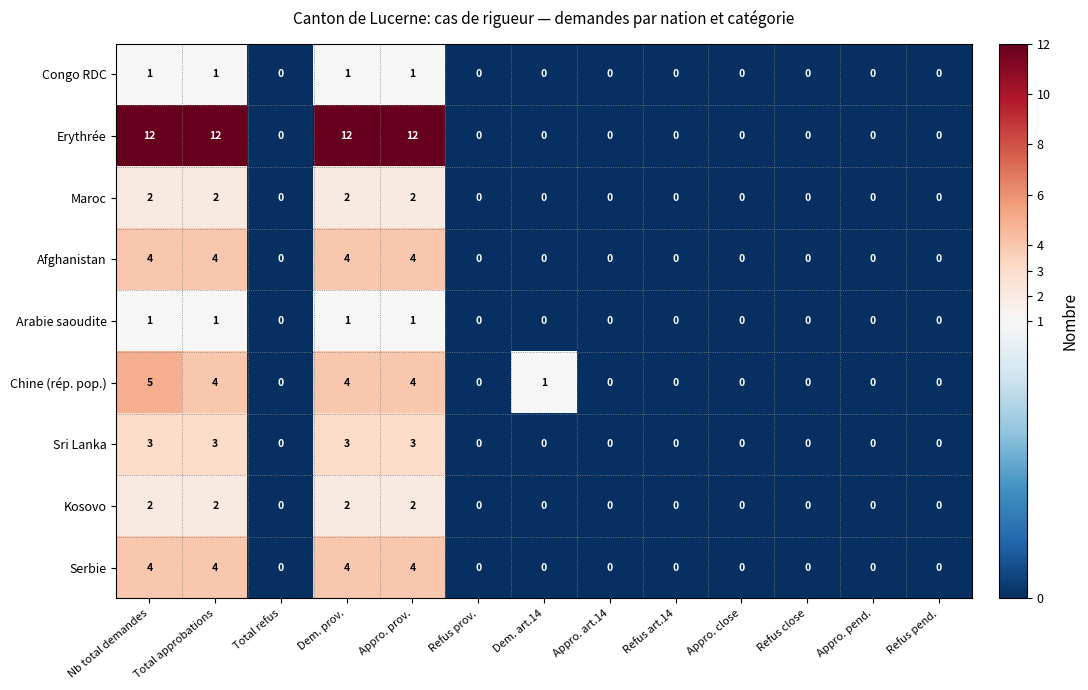

What is the difference between the maximum and second lowest values in the Erythrée series?

12